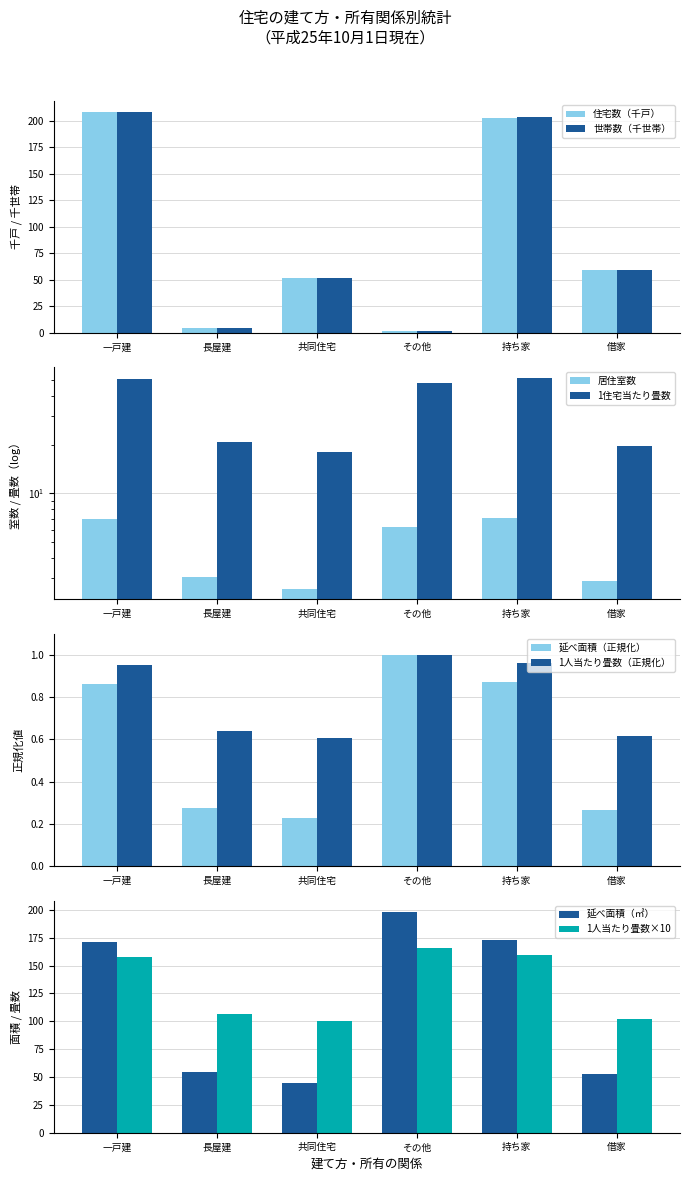

Reading left to right, transcribe all the data shown in this chart.

住宅数（戸）: 一戸建=208.1	長屋建=3.9	共同住宅=51.5	その他=1.7	持ち家=203.0	借家=59.0
世帯数: 一戸建=208.8	長屋建=3.9	共同住宅=51.6	その他=1.7	持ち家=203.6	借家=59.1
1住宅当たり居住室数: 一戸建=7.0	長屋建=3.0	共同住宅=2.6	その他=6.3	持ち家=7.0	借家=2.9
1住宅当たり畳数: 一戸建=51.0	長屋建=20.7	共同住宅=17.9	その他=47.7	持ち家=51.5	借家=19.6
1住宅当たり延べ面積: 一戸建=171.5	長屋建=54.8	共同住宅=44.9	その他=198.4	持ち家=173.3	借家=52.8
1人当たり畳数: 一戸建=158.0	長屋建=106.2	共同住宅=100.5	その他=166.0	持ち家=159.4	借家=102.0